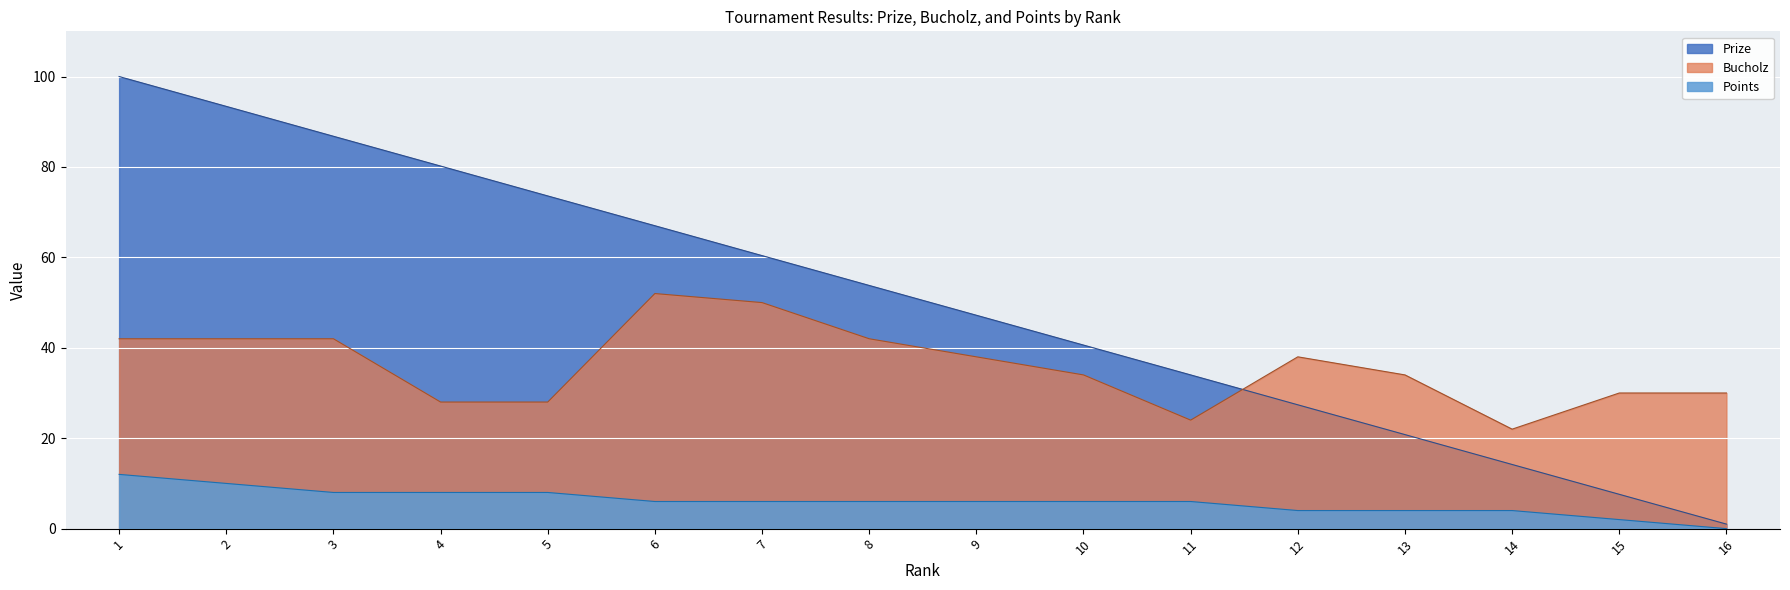

What is the difference between the Bucholz values at 7 and 4?

22.0